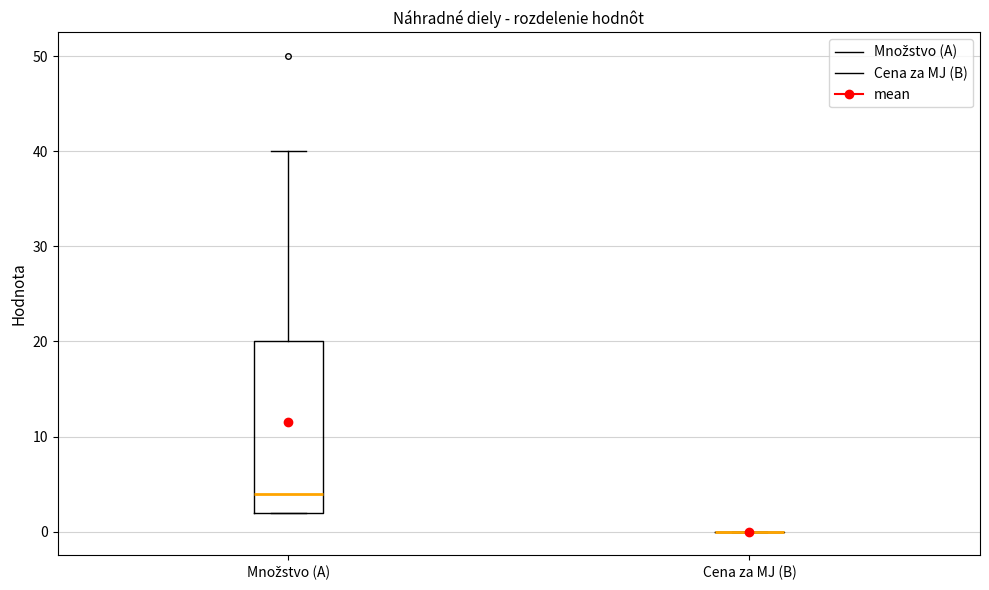

Comparing the boxes themselves (not the whiskers), which one is the tallest?

Množstvo (A)